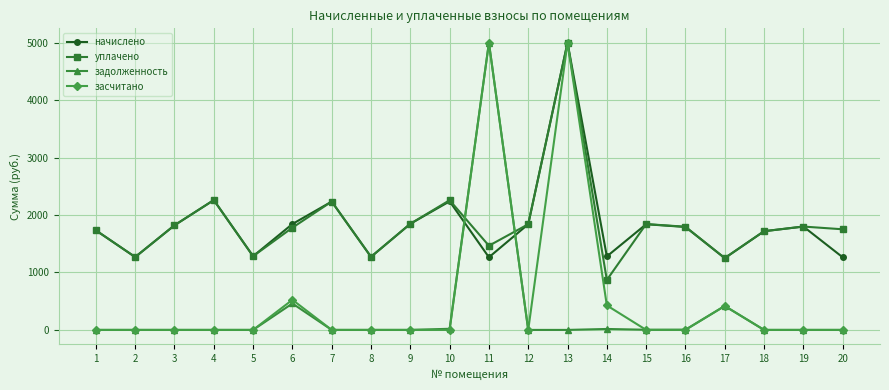

What value does the засчитано series have at 6?

523.9